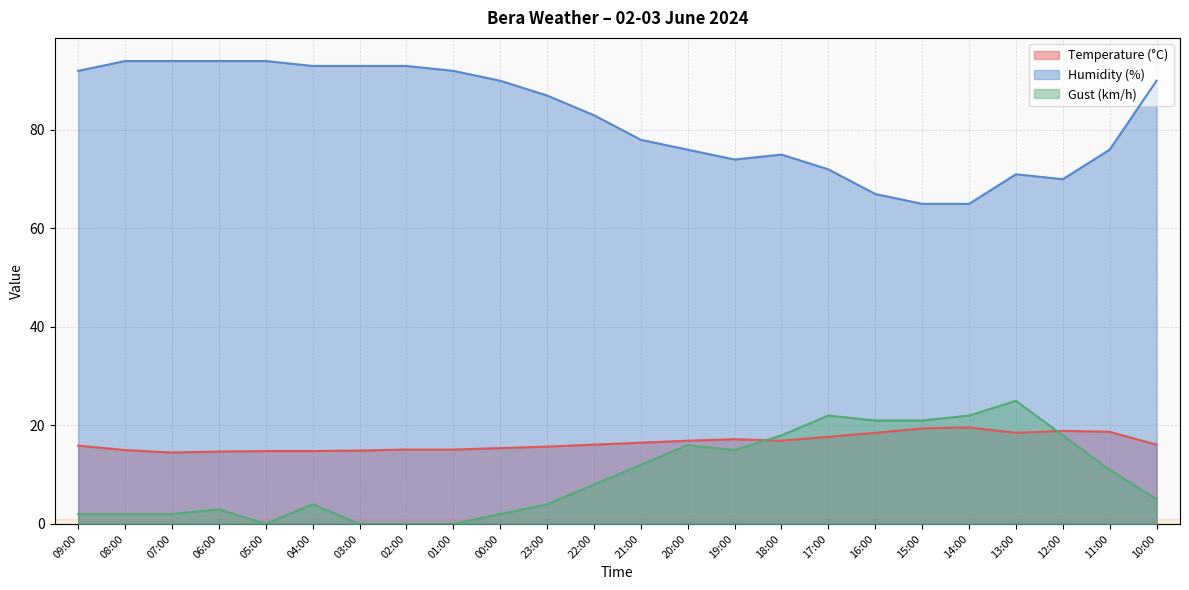

Where does the Humidity (%) series first go above 87?

09:00